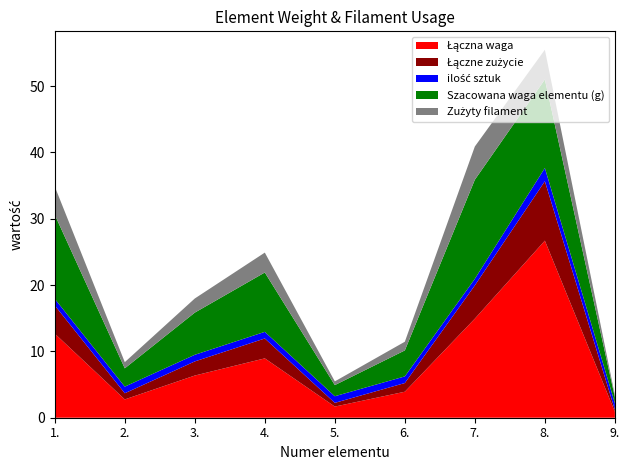

Reading right to left, what are all the values shown in this chart?

Łączna waga: 0.9	26.7	14.9	3.9	1.7	8.9	6.4	2.8	12.7
Łączne zużycie: 0.3	9.0	5.0	1.3	0.6	3.0	2.1	0.9	4.2
ilość sztuk: 1.0	2.0	1.0	1.0	1.0	1.0	1.0	1.0	1.0
Szacowana waga elementu (g): 0.9	13.3	14.9	3.9	1.7	8.9	6.4	2.8	12.7
Zużyty filament: 0.3	4.5	5.0	1.3	0.6	3.0	2.1	0.9	4.2